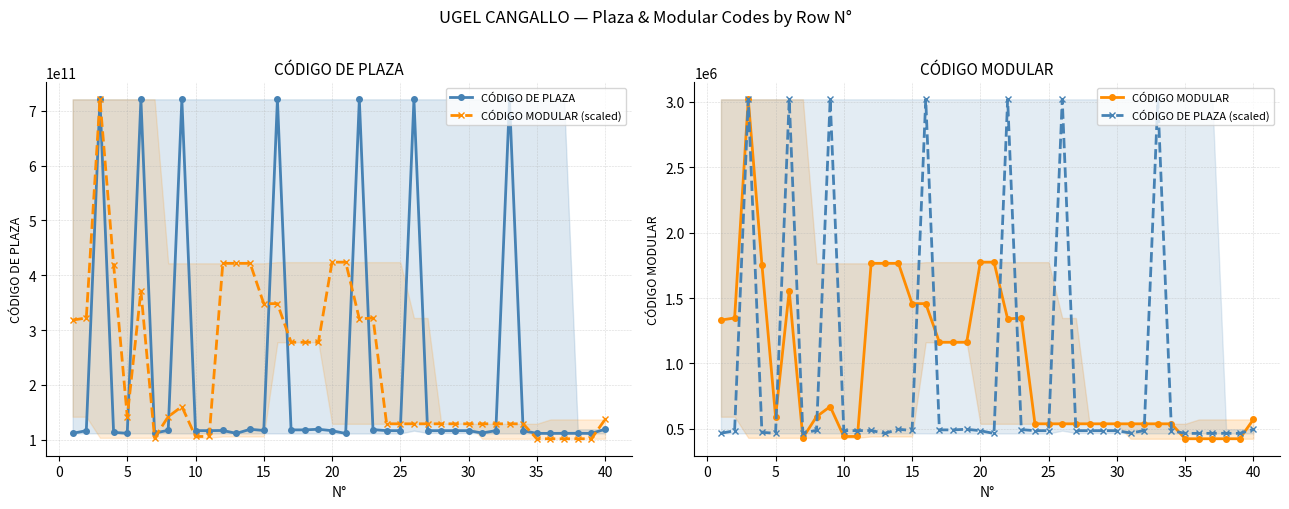

Does the chart have visible grid lines?

Yes